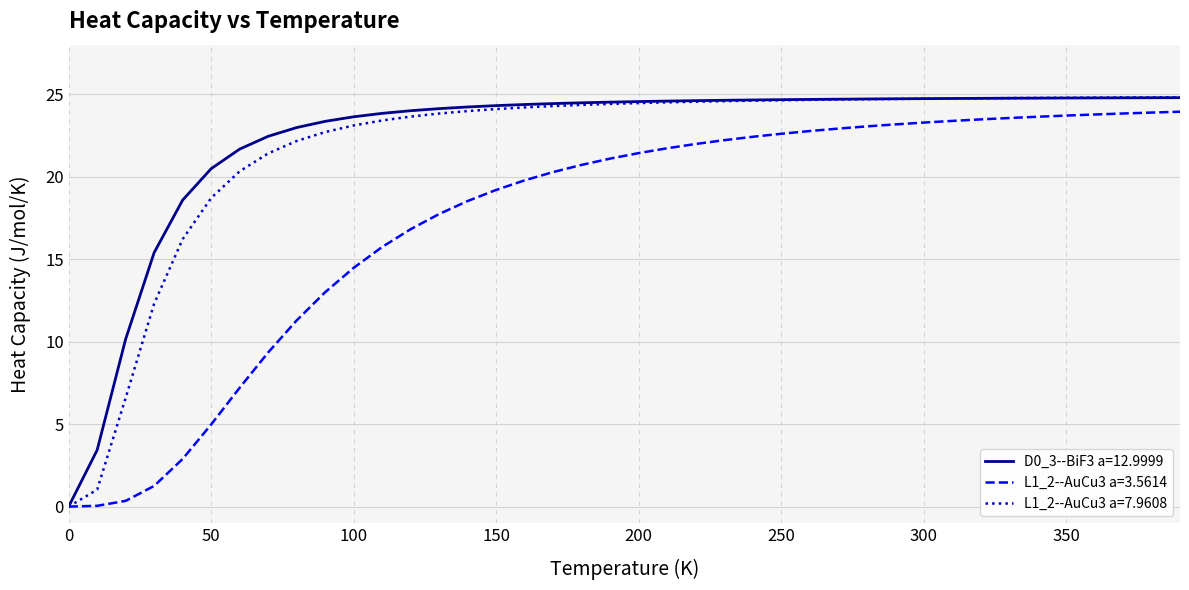

What is the highest value of the D0_3--BiF3 a=12.9999 series?

24.8